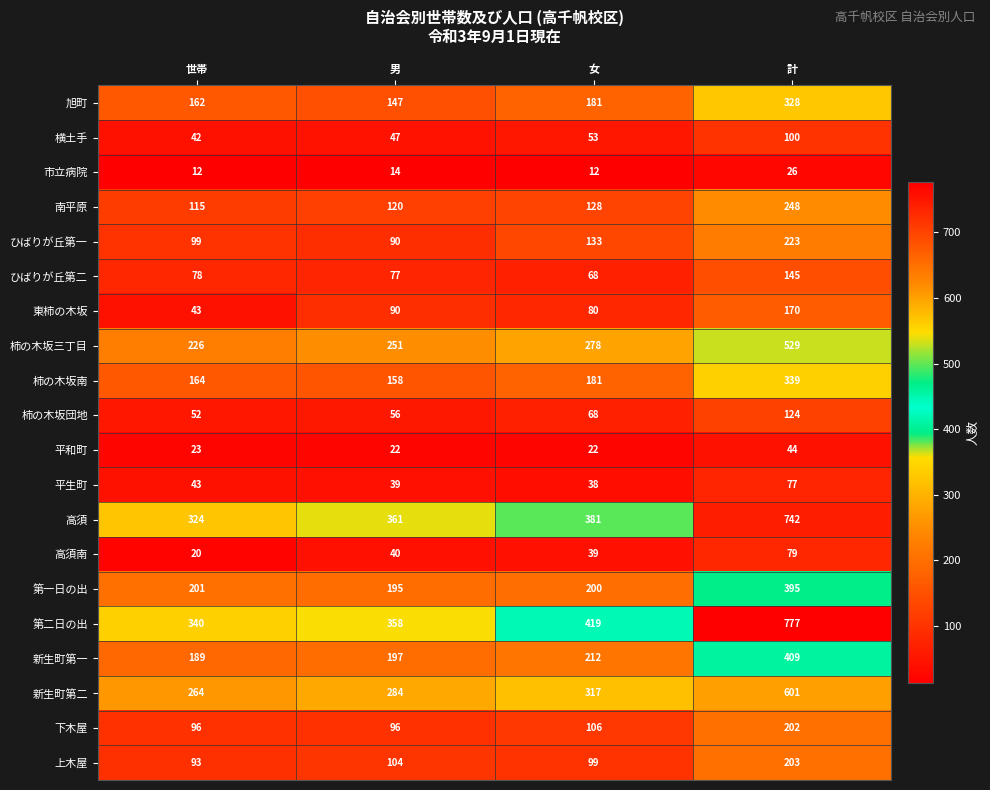

Which series has the largest total across all categories?

第二日の出